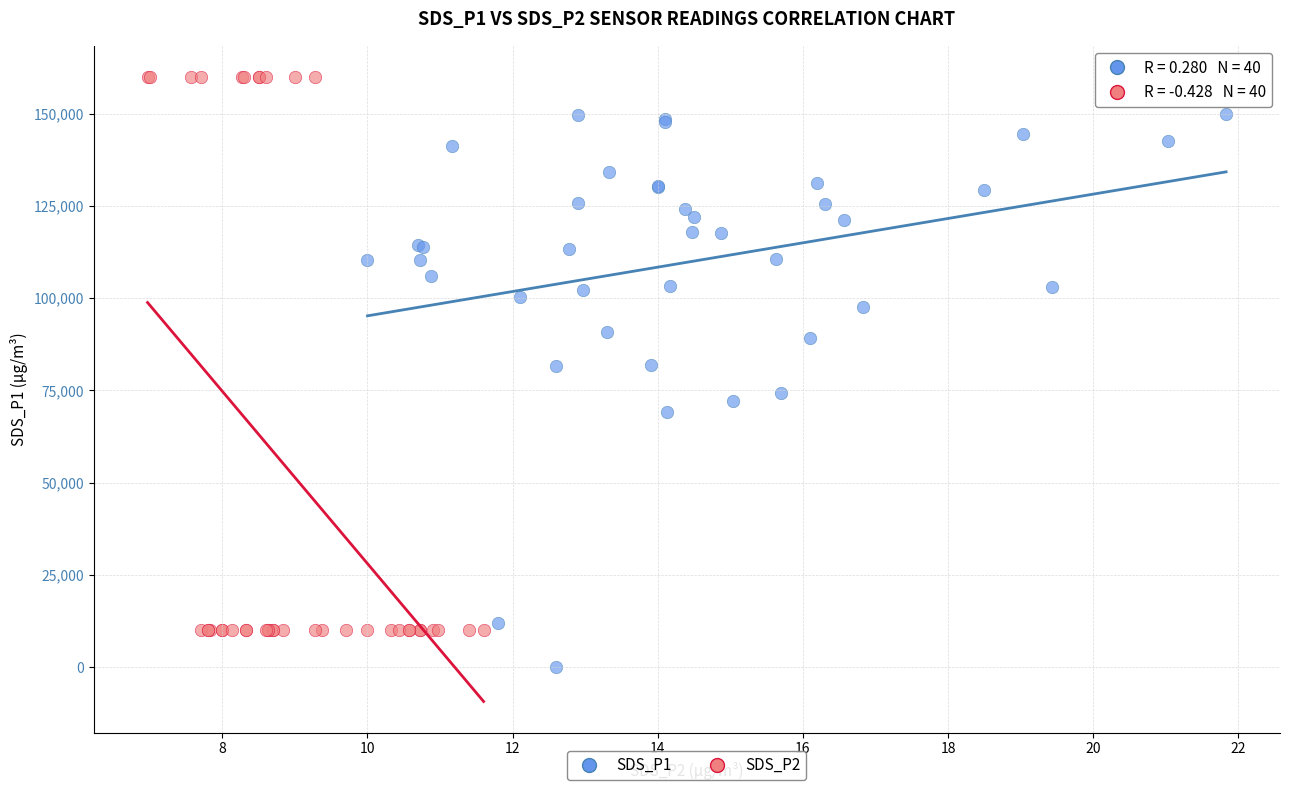

Which series reaches the minimum Y coordinate?

SDS_P1